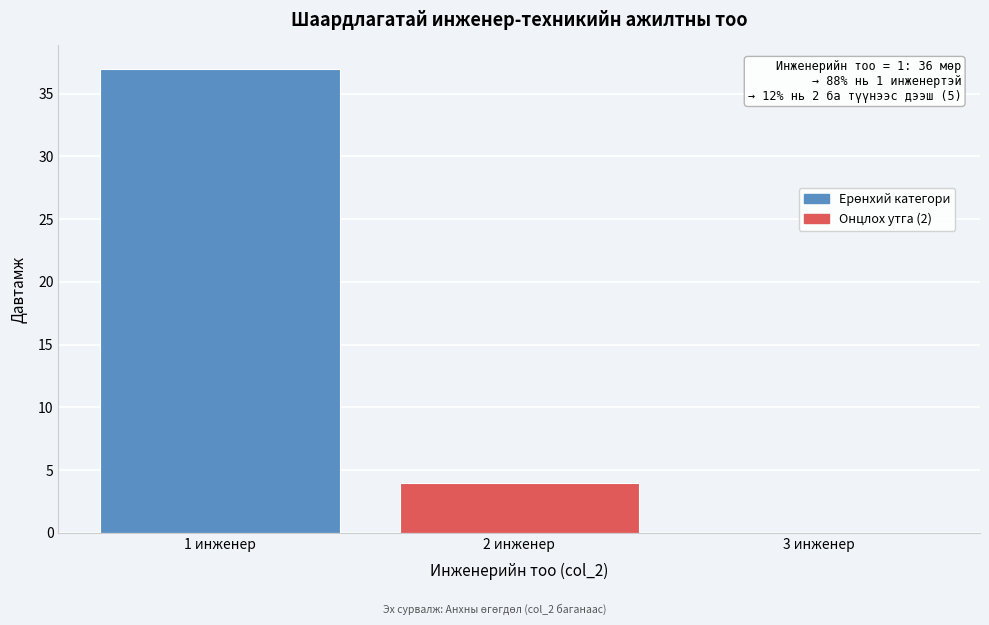

Which range on the x-axis has the tallest bar?

0.5 to 1.5